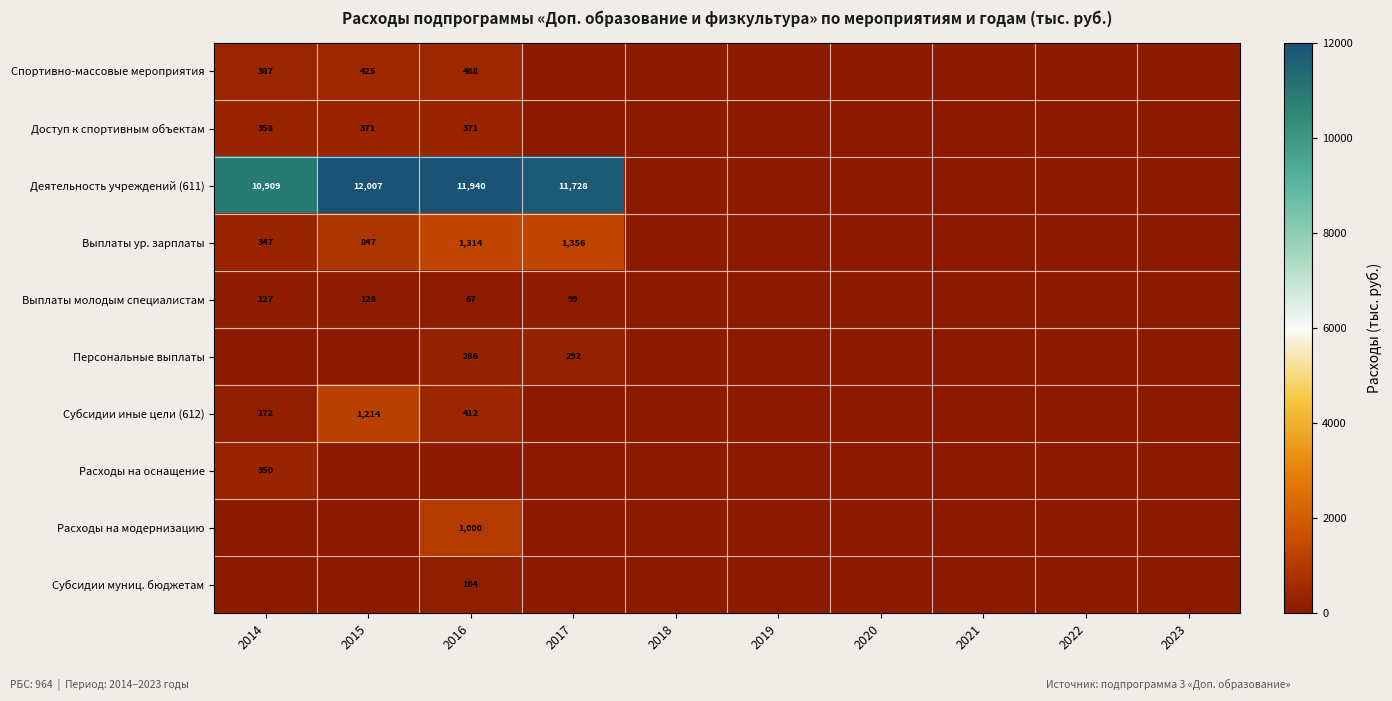

How many values in the Деятельность учреждений (611) series exceed 0?

4